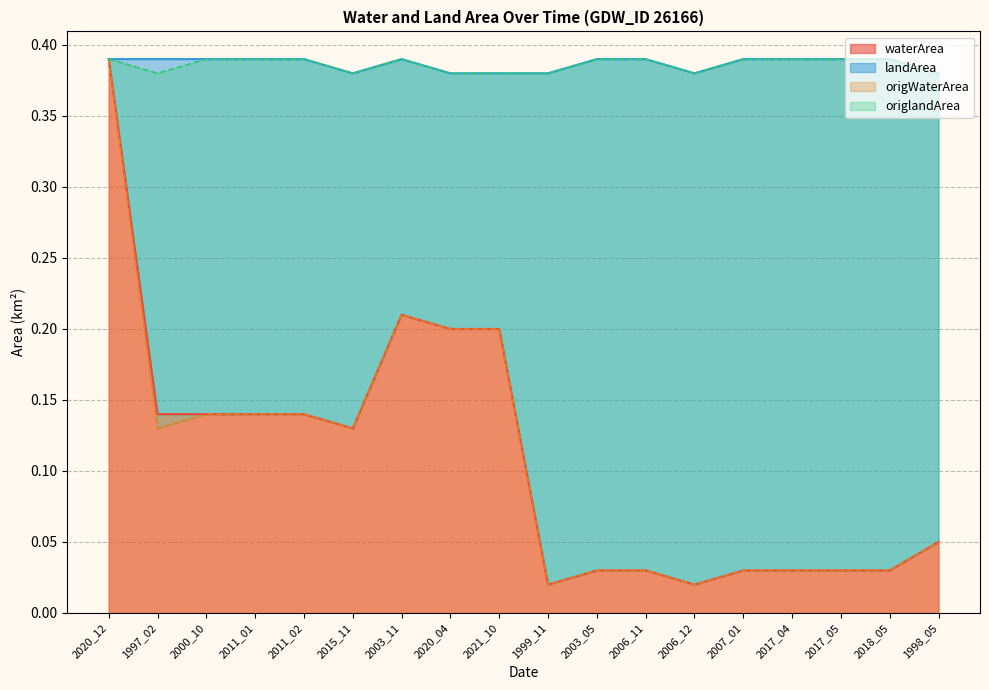

True or false: landArea has more than 0 interior local peaks.

True